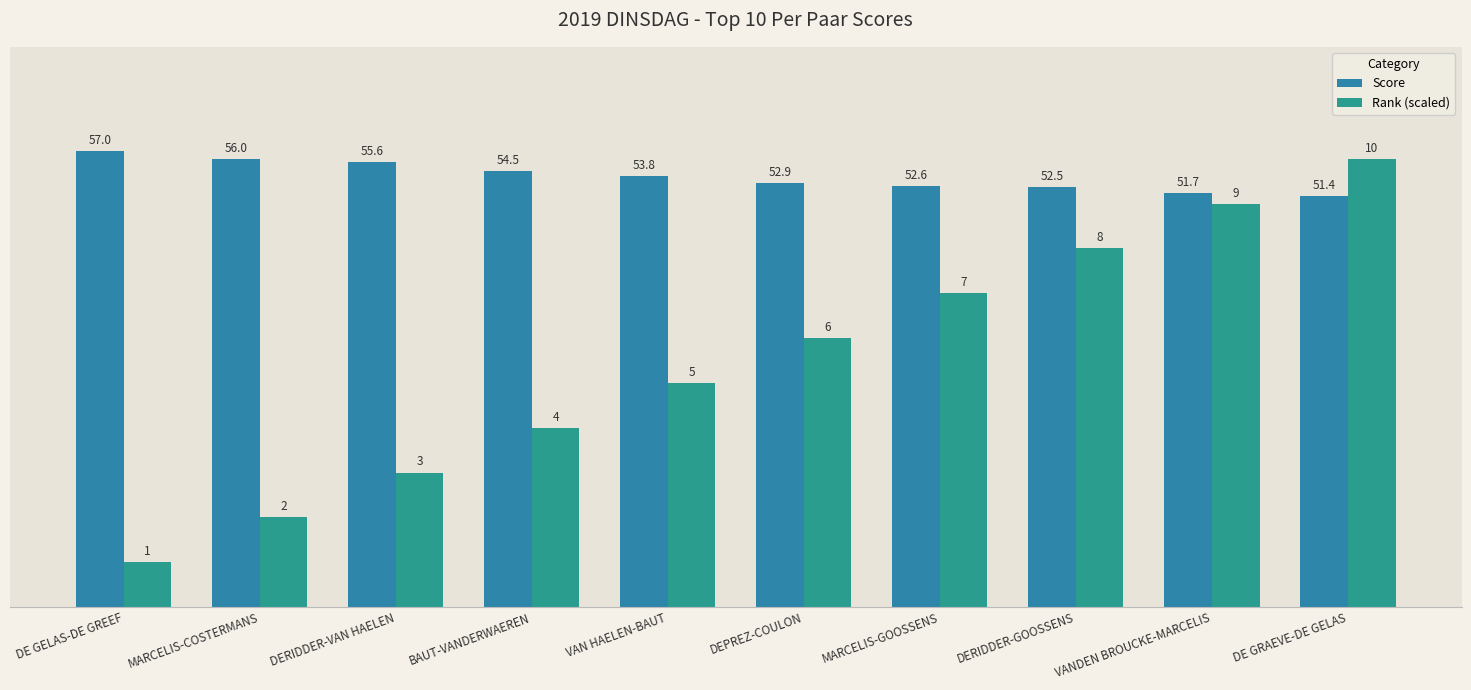

Does the chart contain stacked bars?

No